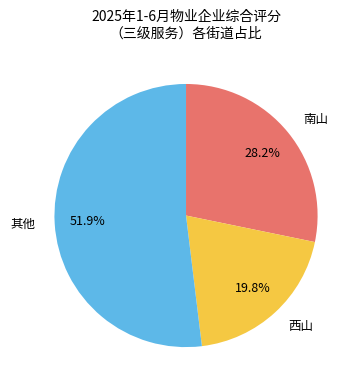

To the nearest percent, what is the average slice percentage?

33%